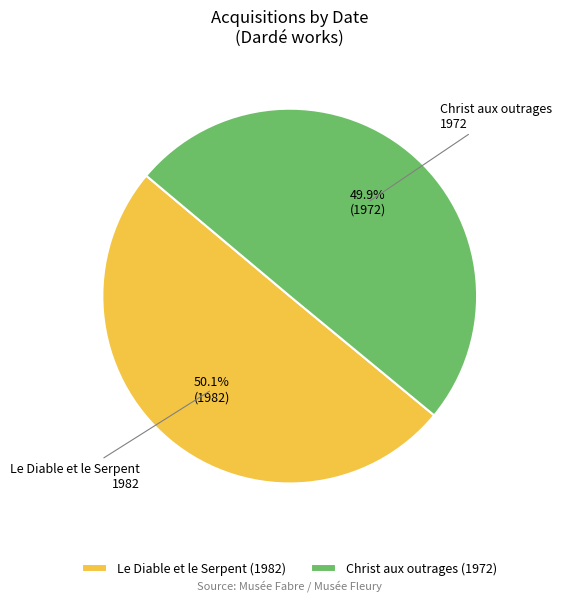

What percentage is the Christ aux outrages slice, to the nearest percent?

50%